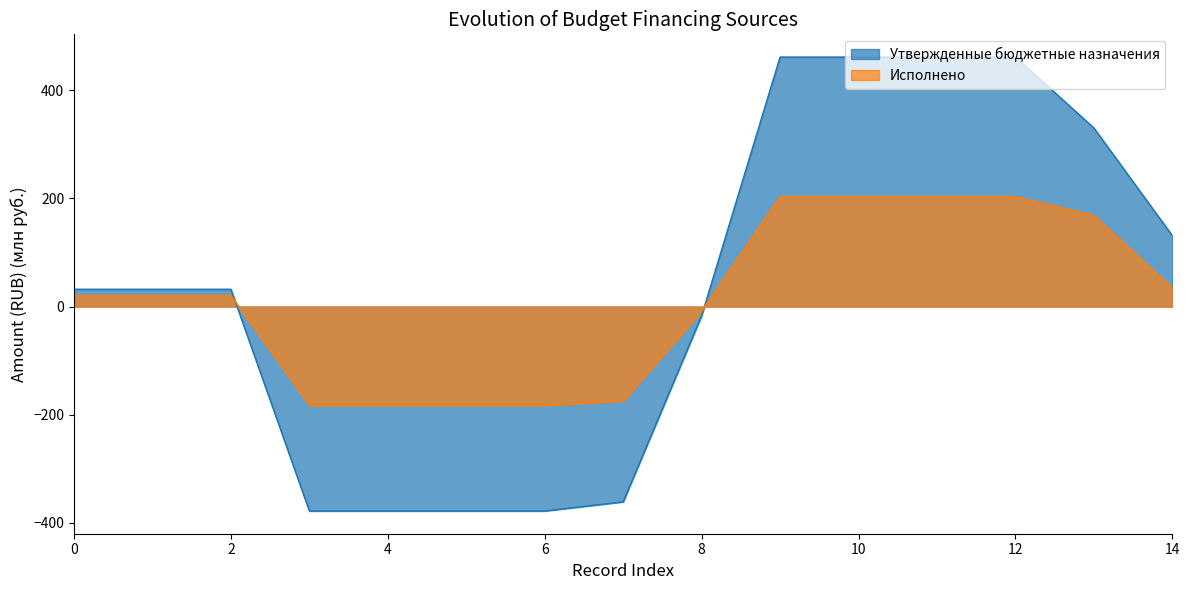

The value of Утвержденные бюджетные назначения at 14 is 69.3. True or false?

False